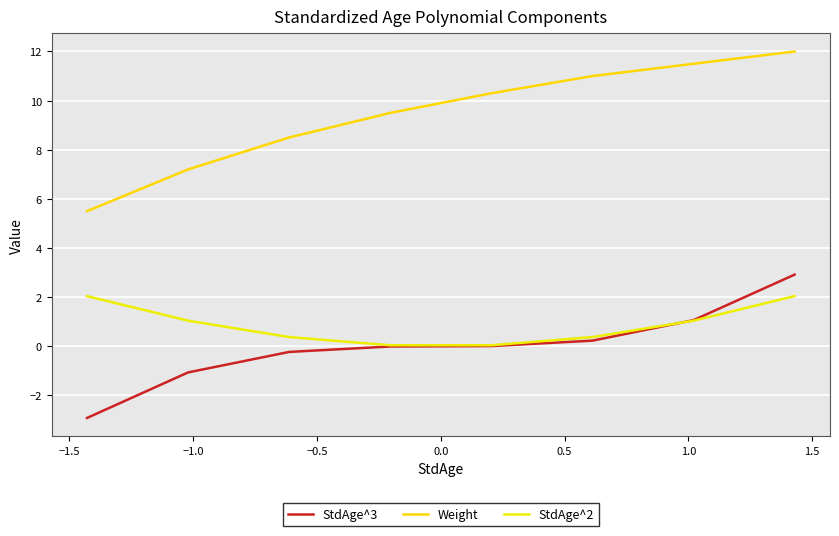

What are all the series names shown in the legend?

StdAge^3, Weight, StdAge^2